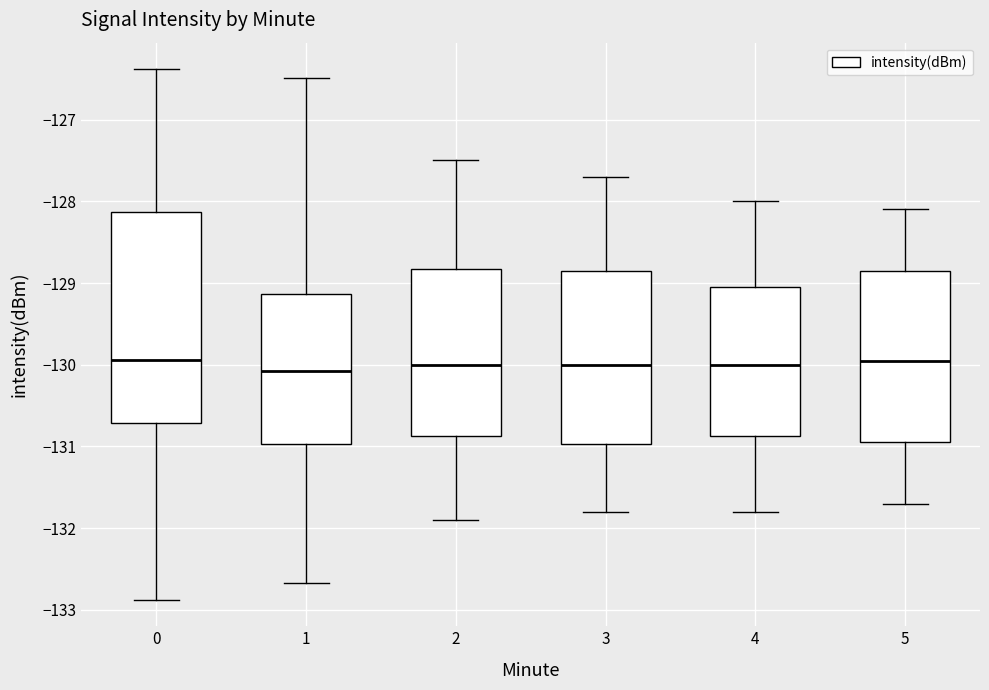

Reading left to right, transcribe this box plot: for each box, give where its median line is, the range the box spans, and where its two whiskers end, as read against the y-axis. The values are not printed on the chart, so give them approximately, as read against the axis.

0: median -129.9, box -130.7 to -128.1, whiskers -132.9 to -126.4
1: median -130.1, box -131.0 to -129.1, whiskers -132.7 to -126.5
2: median -130.0, box -130.9 to -128.8, whiskers -131.9 to -127.5
3: median -130.0, box -131.0 to -128.8, whiskers -131.8 to -127.7
4: median -130.0, box -130.9 to -129.0, whiskers -131.8 to -128.0
5: median -129.9, box -130.9 to -128.8, whiskers -131.7 to -128.1